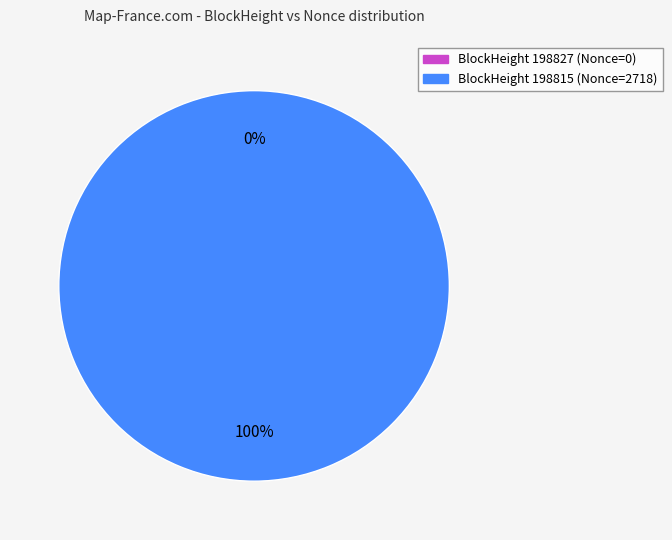

The 198827 slice represents 1% of the pie. True or false?

False